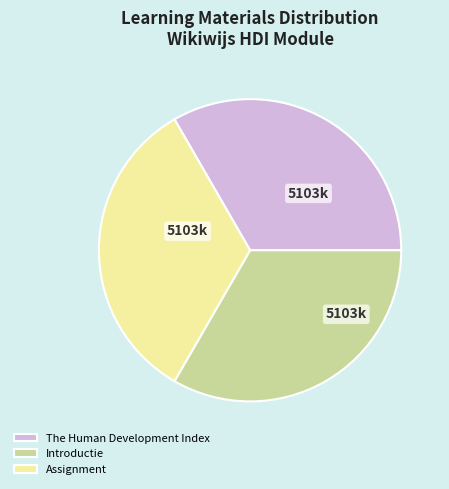

Is there any slice that represents more than half of the pie?

No